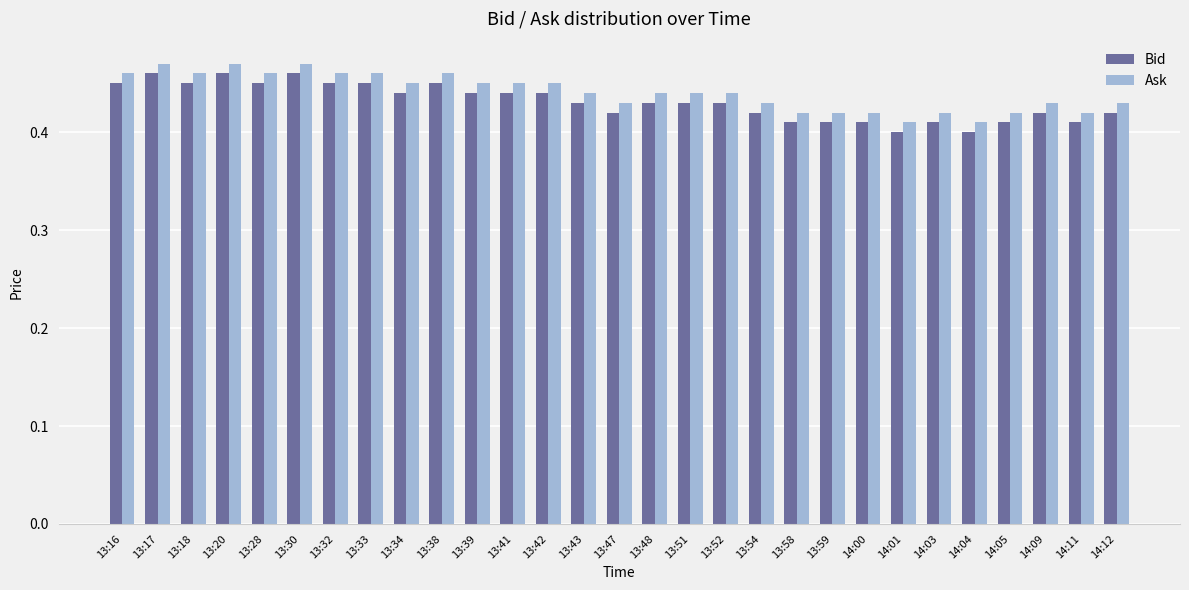

The value of Ask at 13:52 is 0.4. True or false?

True